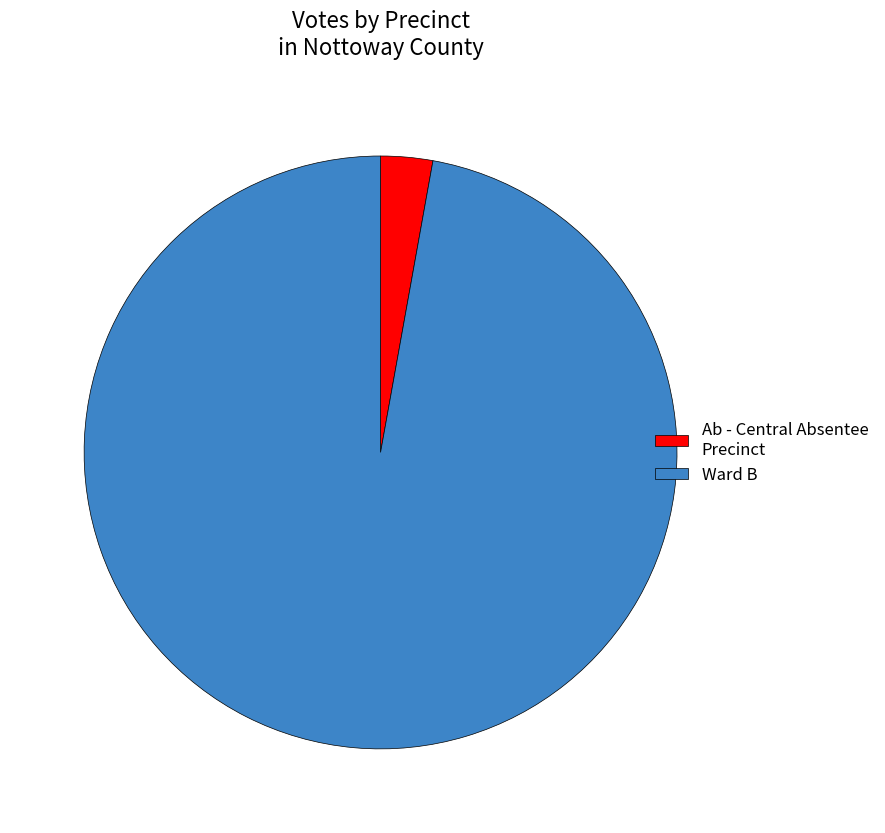

How many segments does this pie chart have?

2